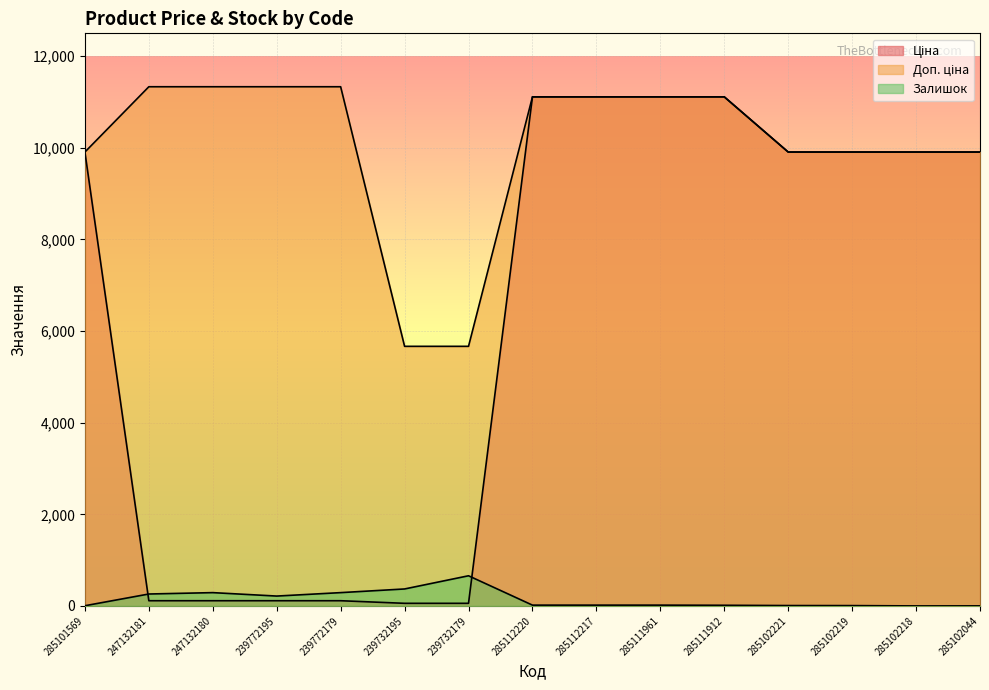

At which category does Залишок reach its first local peak?

247132180